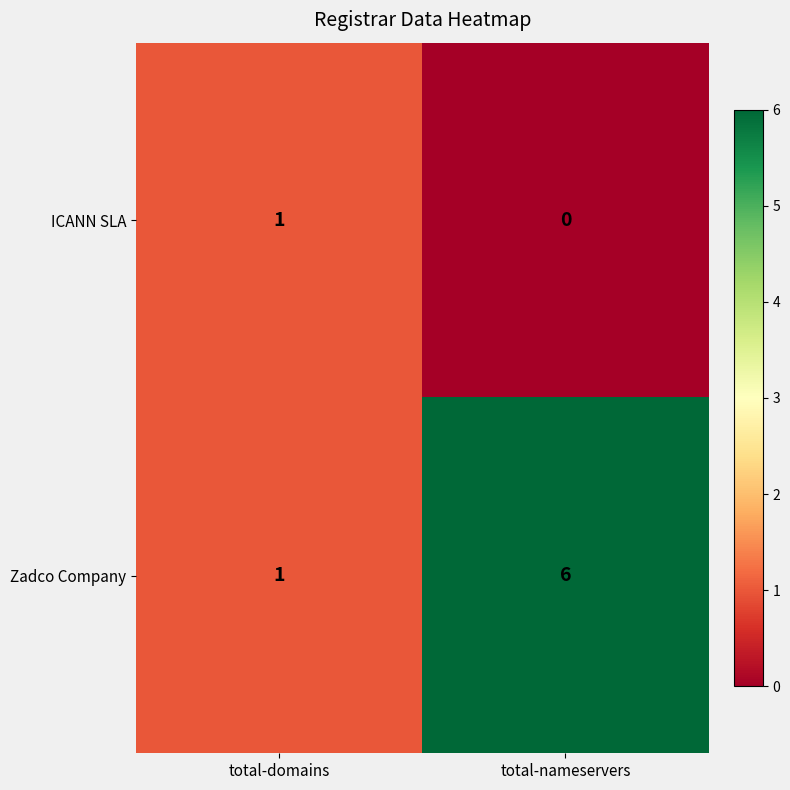

Which series has the largest total across all categories?

Zadco Company